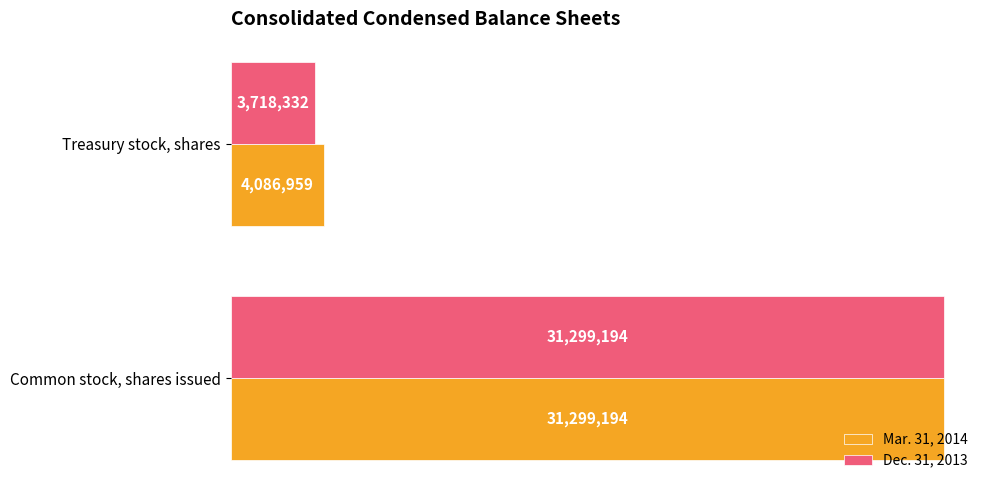

At which label is Mar. 31, 2014 closest to 17693076?

Treasury stock, shares